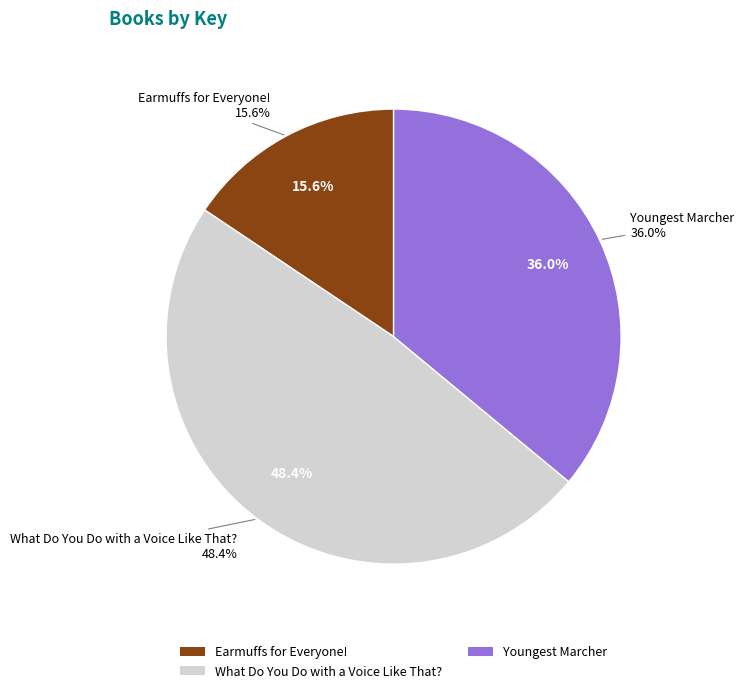

What percentage is the Youngest Marcher slice, to the nearest percent?

36%